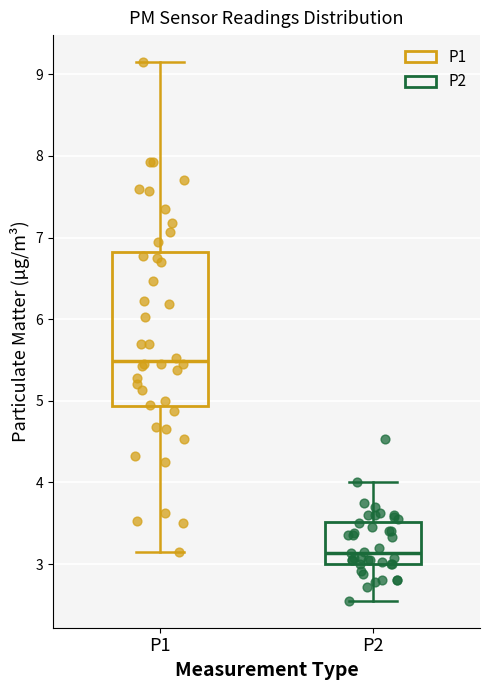

Reading left to right, transcribe this box plot: for each box, give where its median line is, the range the box spans, and where its two whiskers end, as read against the y-axis. The values are not printed on the chart, so give them approximately, as read against the axis.

P1: median 5.5, box 4.9 to 6.8, whiskers 3.2 to 9.2
P2: median 3.1, box 3.0 to 3.5, whiskers 2.6 to 4.0